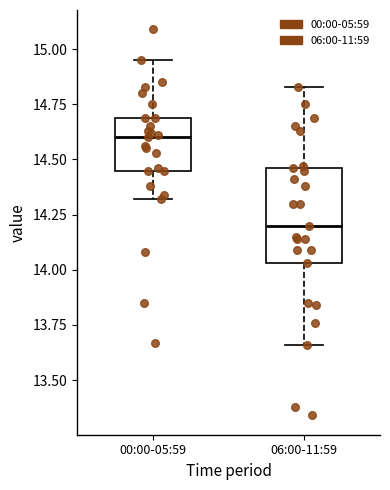

Where does the upper whisker of the box for 06:00-11:59 end on the y-axis? The values are not printed on the chart, so give them approximately, as read against the axis.

14.85